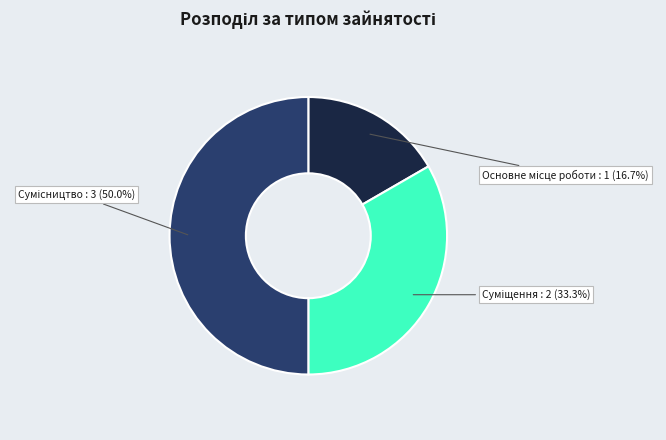

What percentage is the Сумісництво slice, to the nearest percent?

50%